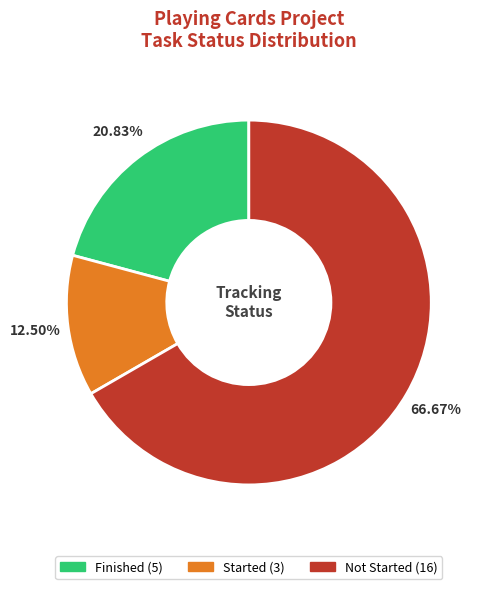

Rank the categories by value from highest to lowest.

Not Started, Finished, Started